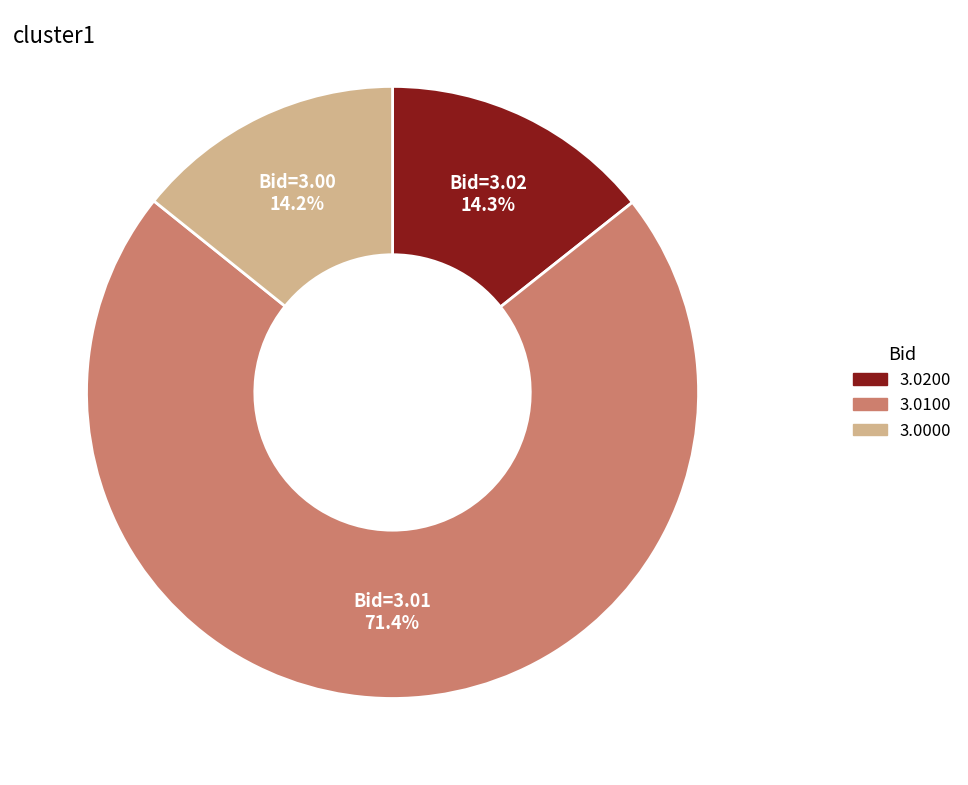

Is there a majority slice in this chart?

Yes